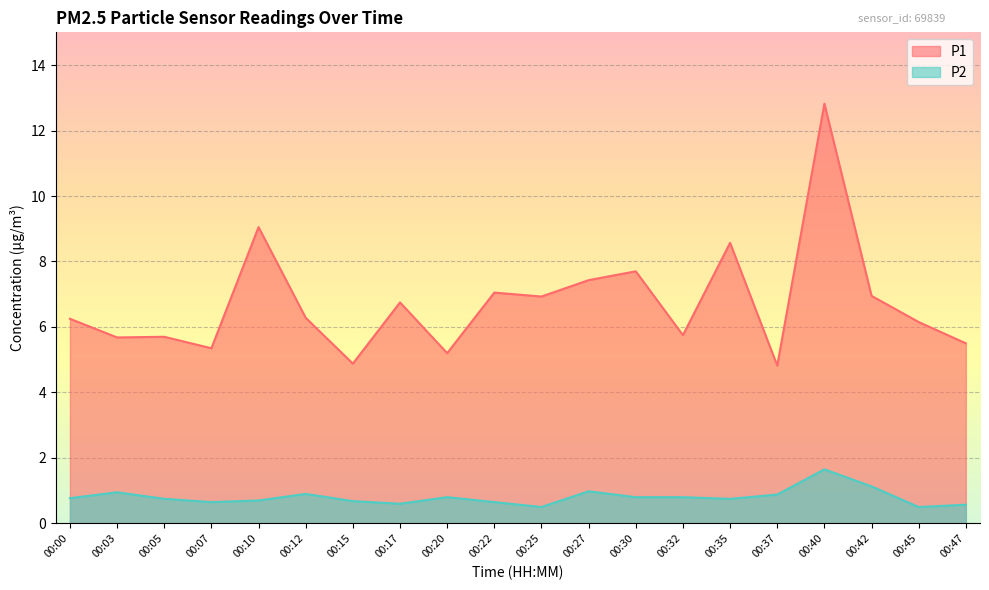

Reading right to left, extract all data points from this chart.

P1: 5.5	6.2	7.0	12.8	4.8	8.6	5.8	7.7	7.4	6.9	7.0	5.2	6.8	4.9	6.3	9.1	5.3	5.7	5.7	6.2
P2: 0.6	0.5	1.1	1.6	0.9	0.8	0.8	0.8	1.0	0.5	0.7	0.8	0.6	0.7	0.9	0.7	0.7	0.8	0.9	0.8